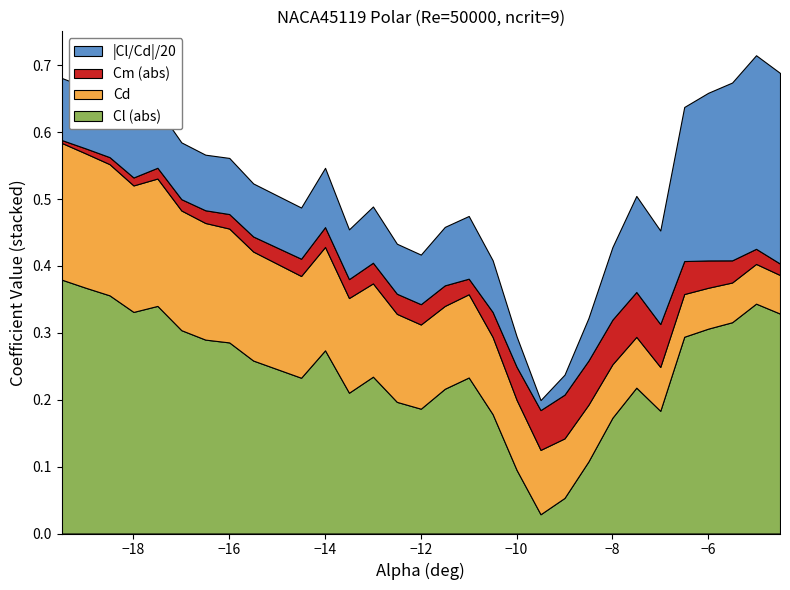

Reading left to right, extract all data points from this chart.

Cl: -0.4	-0.4	-0.4	-0.3	-0.3	-0.3	-0.3	-0.3	-0.3	-0.2	-0.3	-0.2	-0.2	-0.2	-0.2	-0.2	-0.2	-0.2	-0.1	-0.0	0.1	0.1	0.2	0.2	-0.2	-0.3	-0.3	-0.3	-0.3	-0.3
Cd: 0.2	0.2	0.2	0.2	0.2	0.2	0.2	0.2	0.2	0.2	0.2	0.1	0.1	0.1	0.1	0.1	0.1	0.1	0.1	0.1	0.1	0.1	0.1	0.1	0.1	0.1	0.1	0.1	0.1	0.1
Cm: -0.0	-0.0	-0.0	-0.0	-0.0	-0.0	-0.0	-0.0	-0.0	-0.0	-0.0	-0.0	-0.0	-0.0	-0.0	-0.0	-0.0	-0.0	-0.0	-0.1	-0.1	-0.1	-0.1	-0.1	-0.1	-0.0	-0.0	-0.0	-0.0	-0.0
Cl/Cd: -1.9	-1.8	-1.8	-1.8	-1.8	-1.7	-1.7	-1.7	-1.6	-1.5	-1.8	-1.5	-1.7	-1.5	-1.5	-1.7	-1.9	-1.5	-0.9	-0.3	0.6	1.3	2.2	2.9	-2.8	-4.6	-5.0	-5.3	-5.8	-5.7